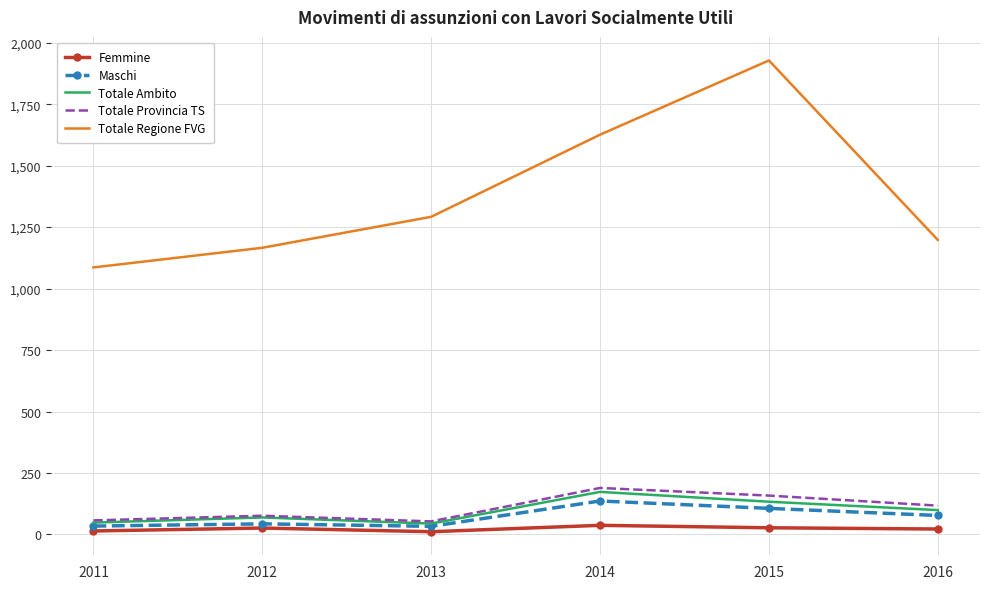

What is the minimum value for Totale Regione FVG?

1086